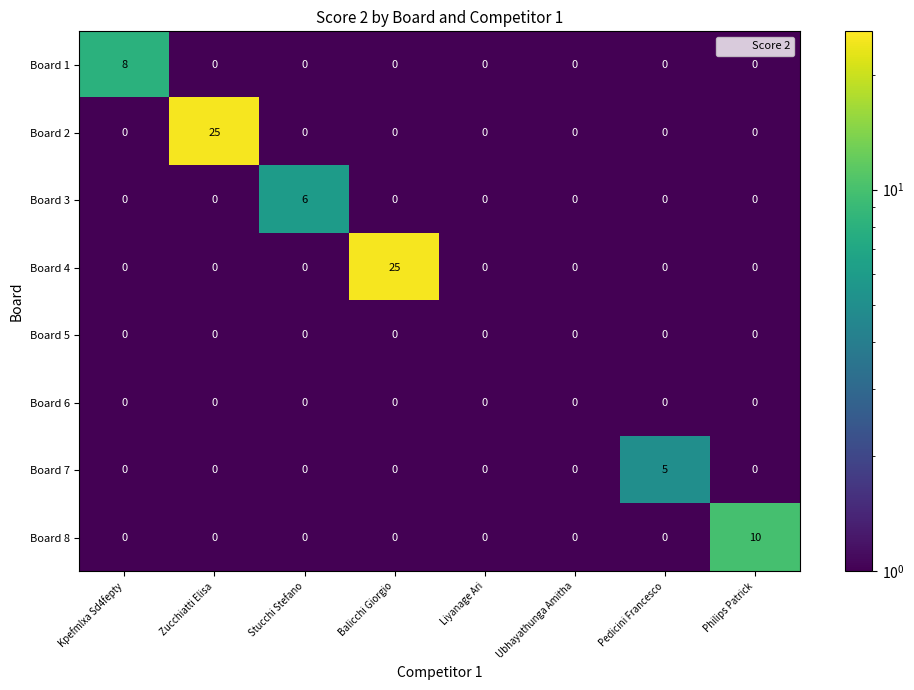

The value of Board 2 at Ubhayathunga Amitha is 0. True or false?

True